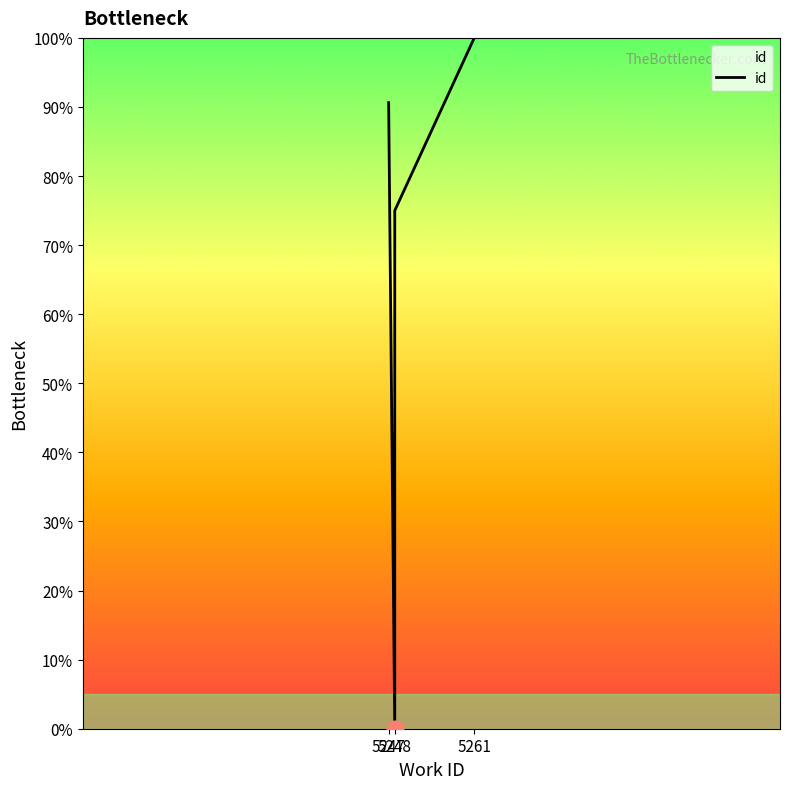

What position from the left is 5247?

1